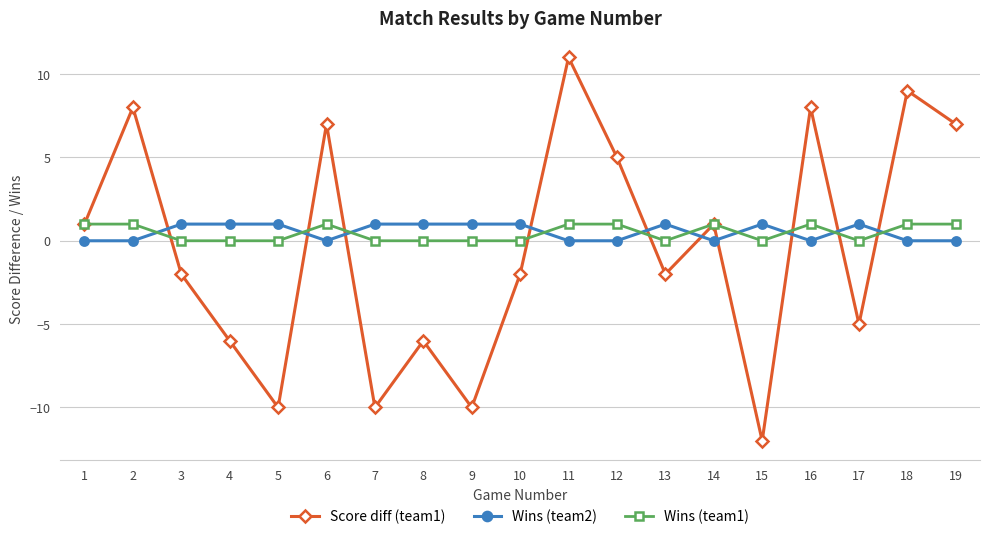

True or false: Score diff (team1) and Wins (team2) intersect in this chart.

True